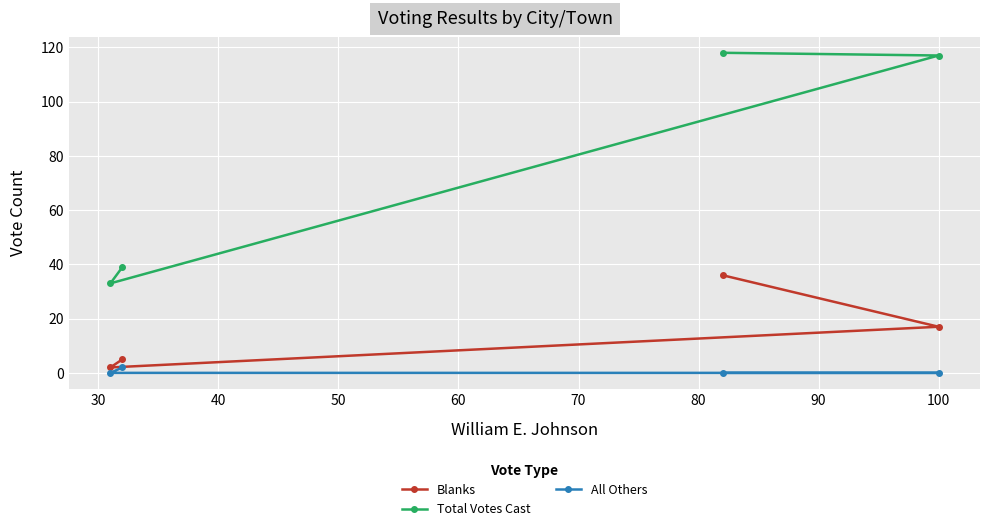

What is the value of the Total Votes Cast point at the 4th from the left?

117